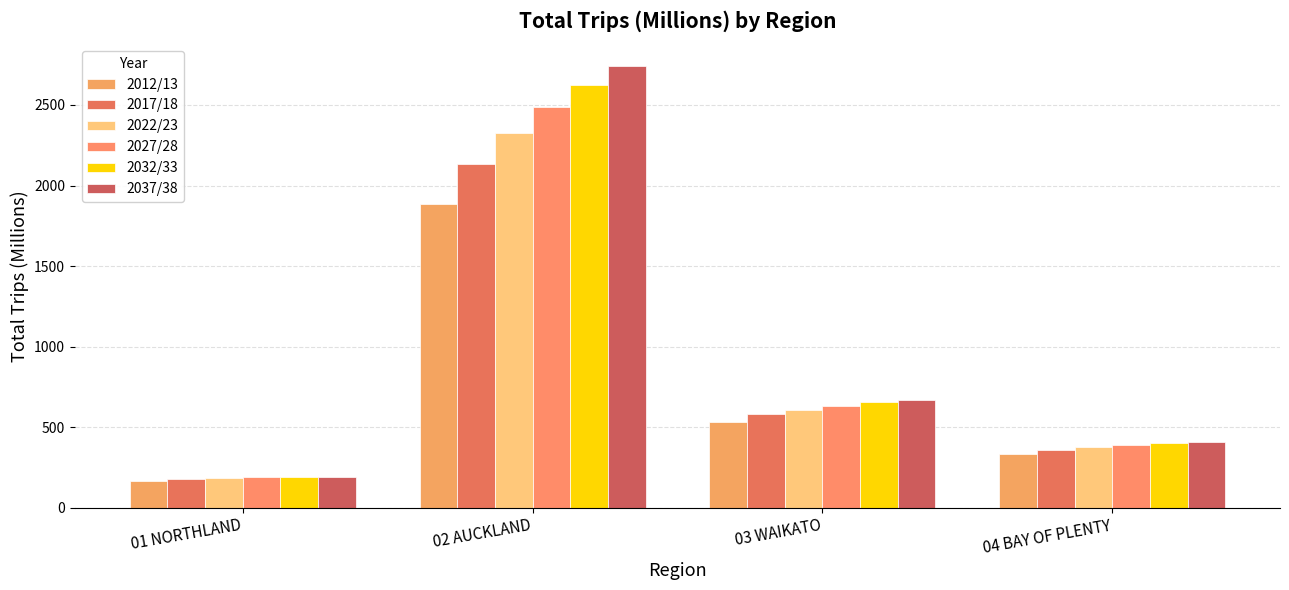

Does the chart contain any negative values?

No